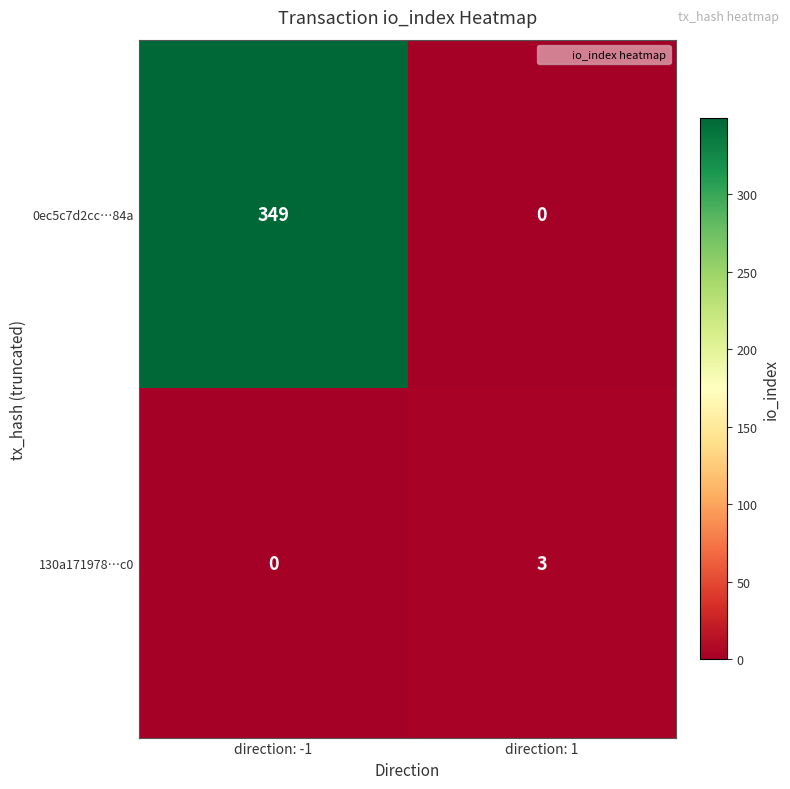

Which series has the largest total across all categories?

0ec5c7d2cc…84a